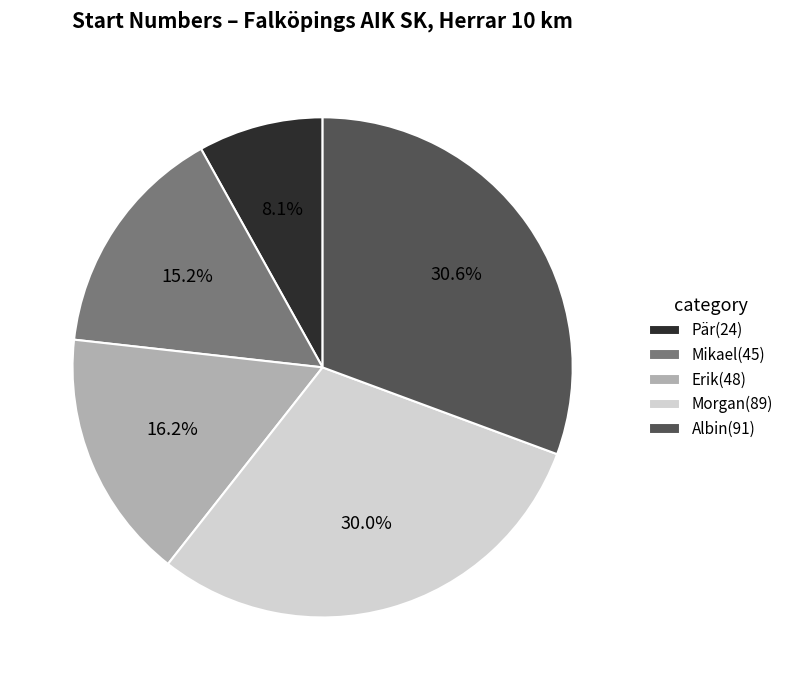

Is it true that Pär is 8% of the pie?

True